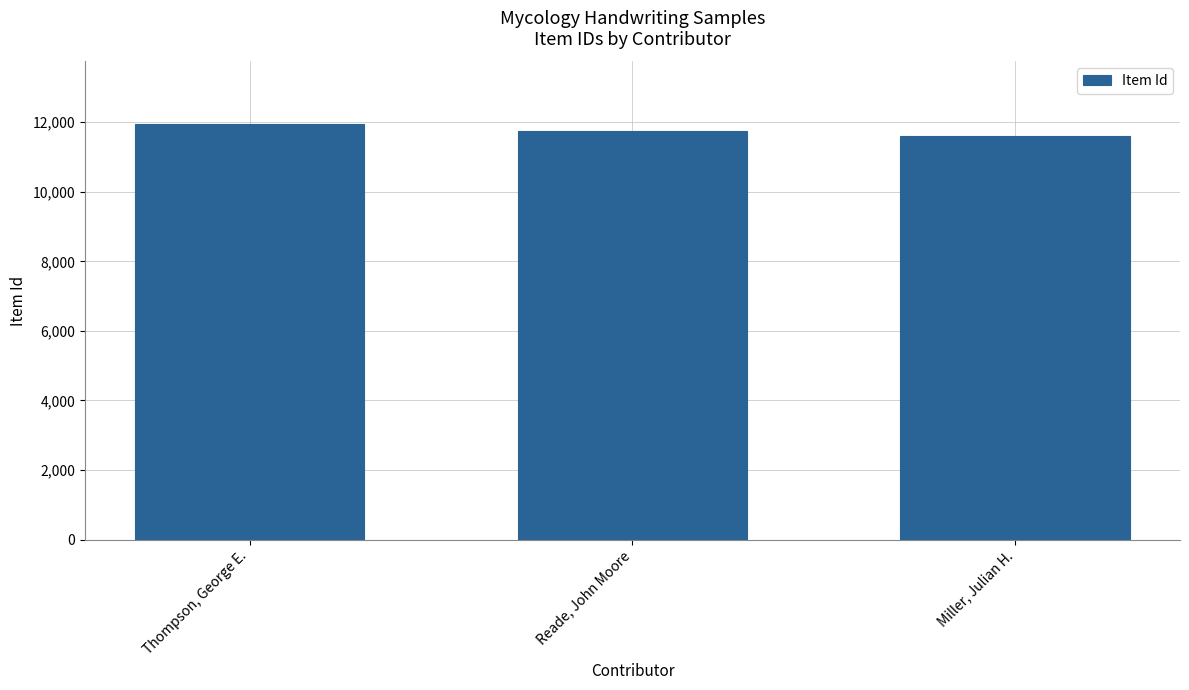

How many series are shown in this chart?

1